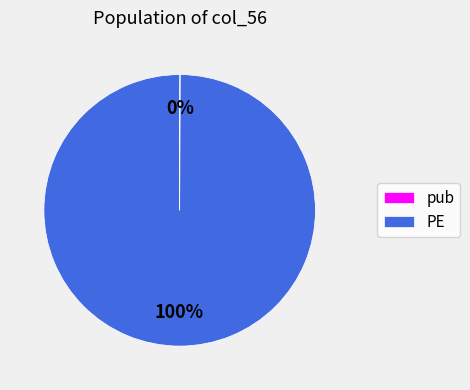

Which slice represents more than half of the pie?

PE